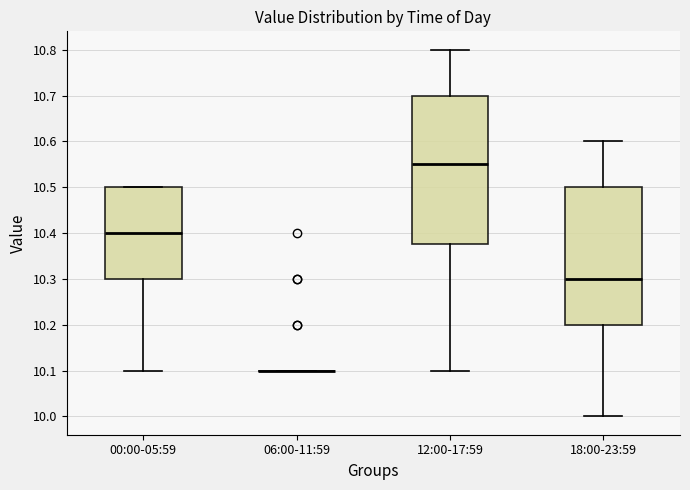

Which box is the tallest, from its lower edge to its upper edge?

12:00-17:59